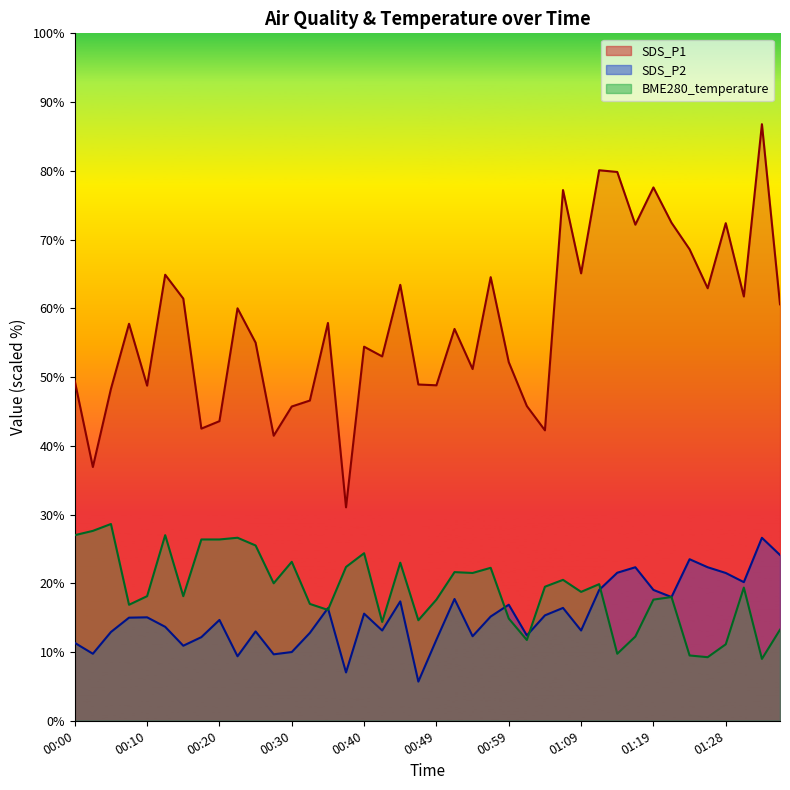

At which category does BME280_temperature reach its first local peak?

00:05